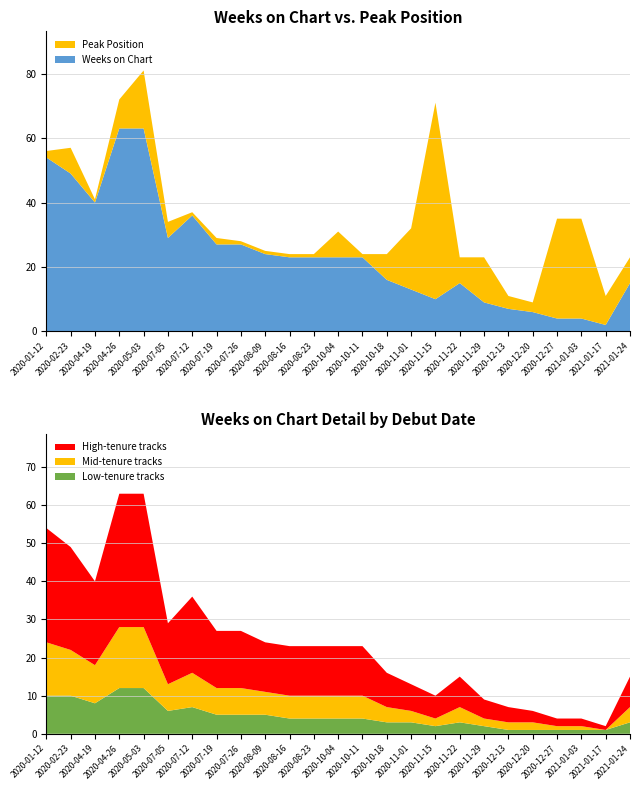

What is the maximum value for Weeks on Chart?

63